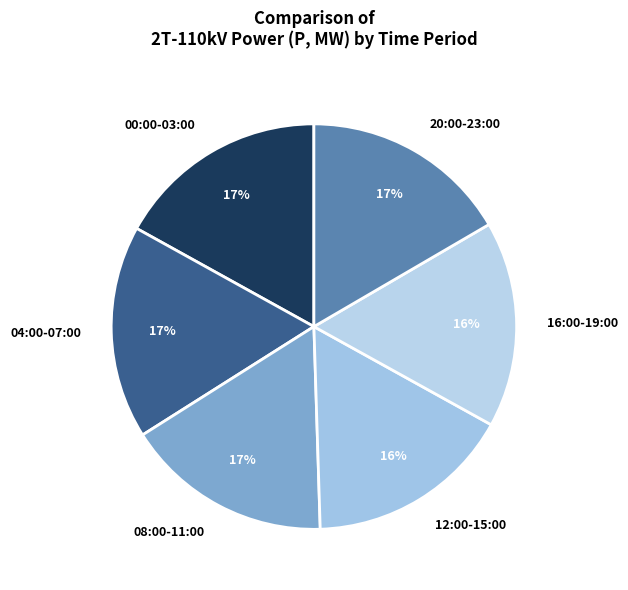

To the nearest percent, what is the difference between the largest and smallest slice percentages?

1%